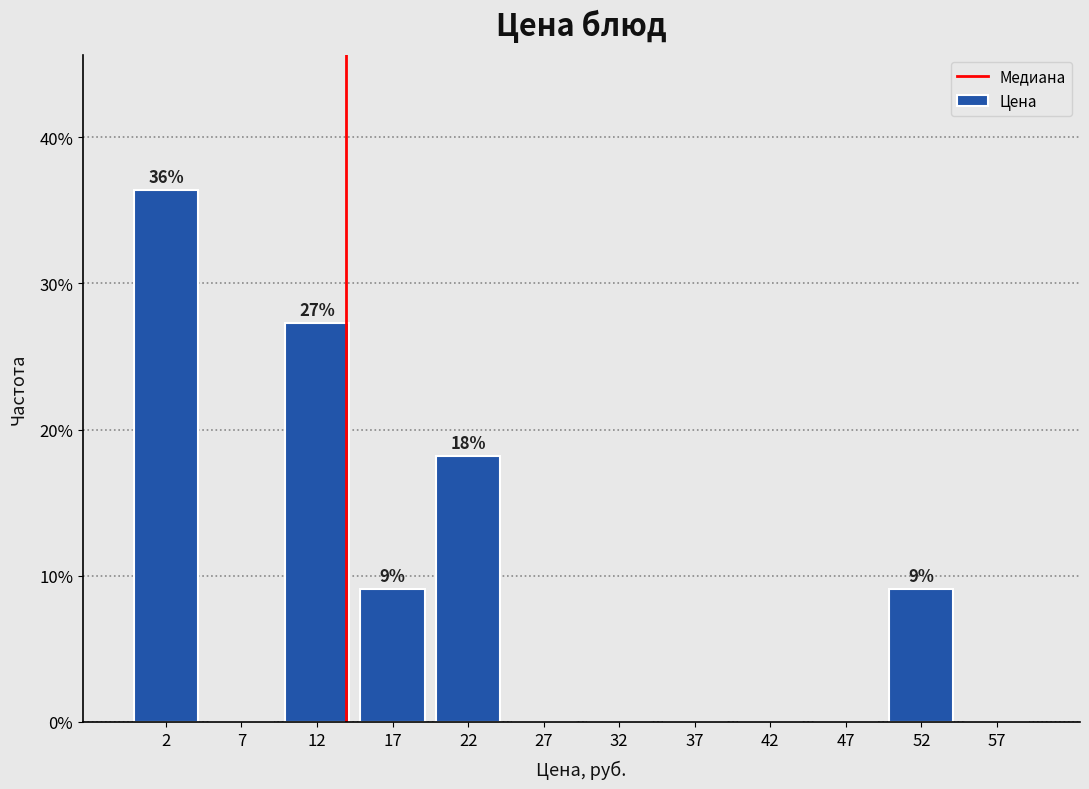

Over which range of the x-axis is the bar tallest?

0 to 5